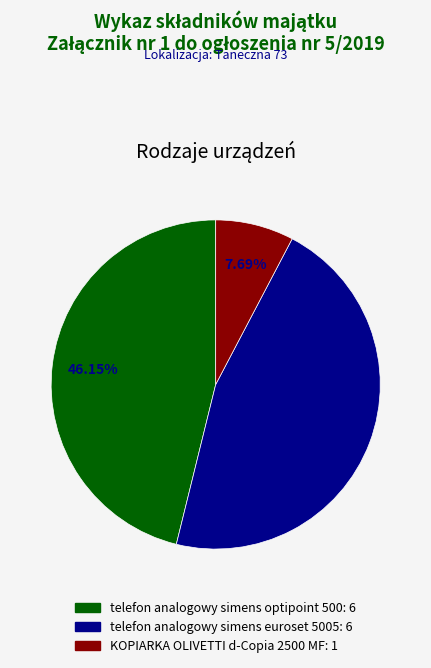

Between KOPIARKA OLIVETTI d-Copia 2500 MF and telefon analogowy simens euroset 5005, which is larger?

telefon analogowy simens euroset 5005